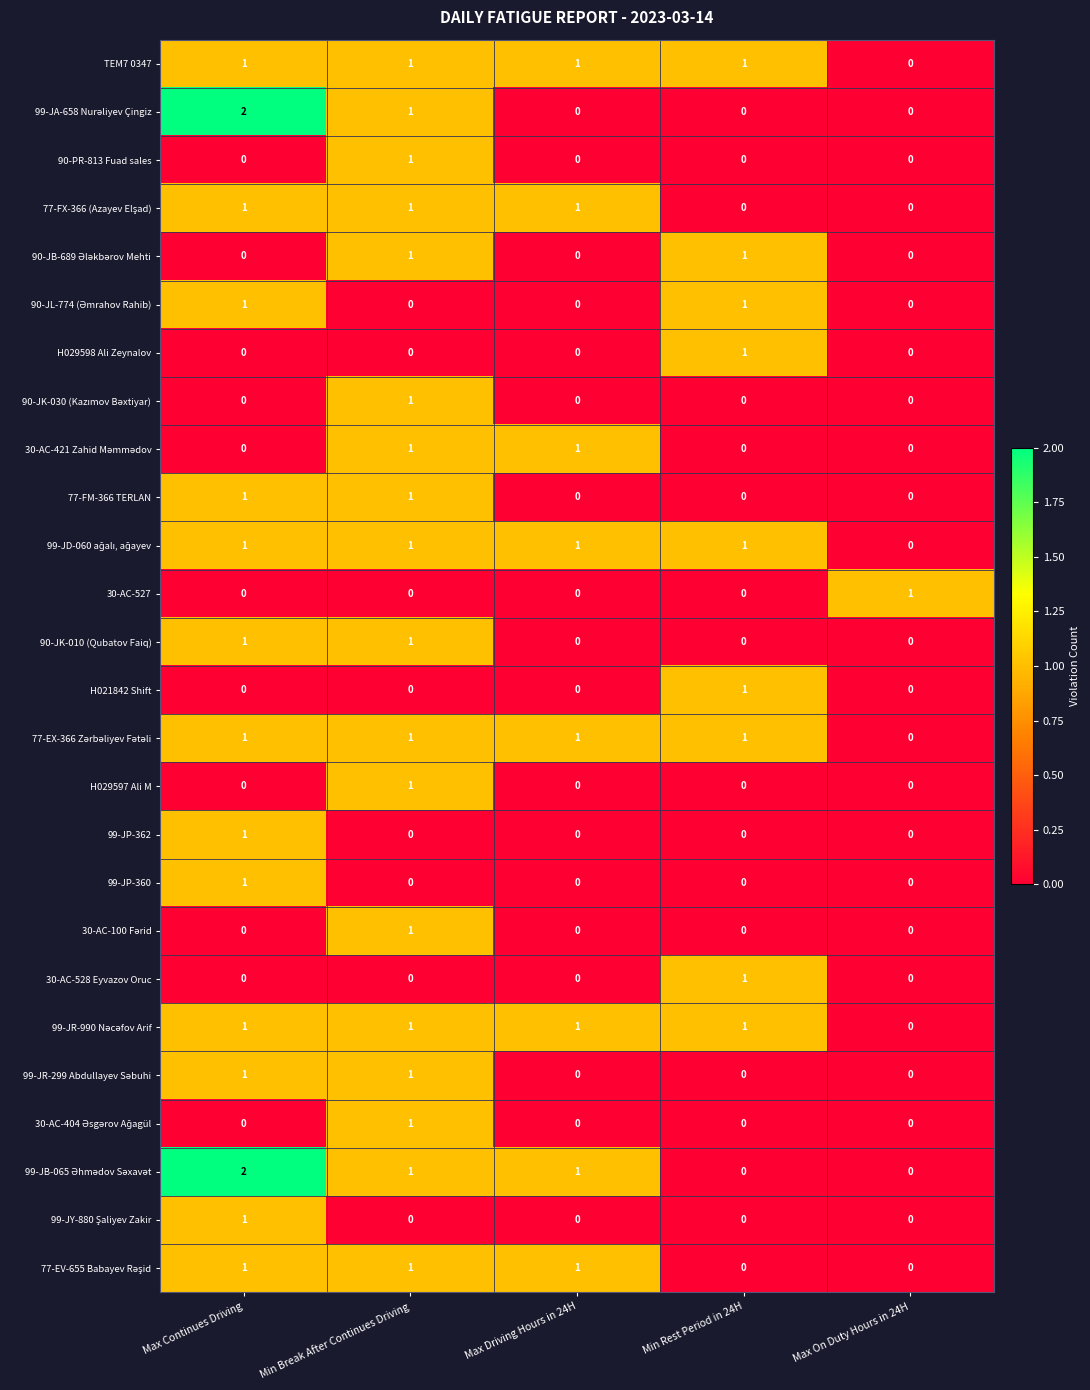

Count the 99-JP-360 values in the range 0 to 1.

5